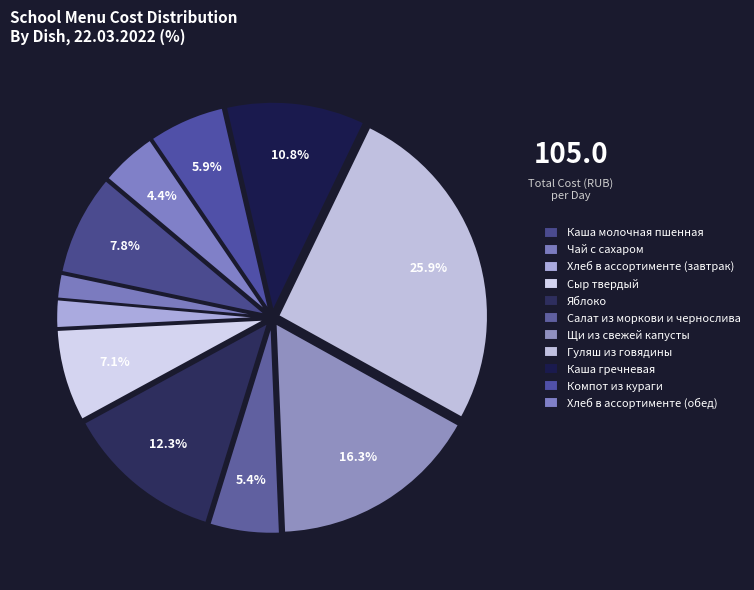

Is it true that Хлеб в ассортименте (завтрак) is 2% of the pie?

True